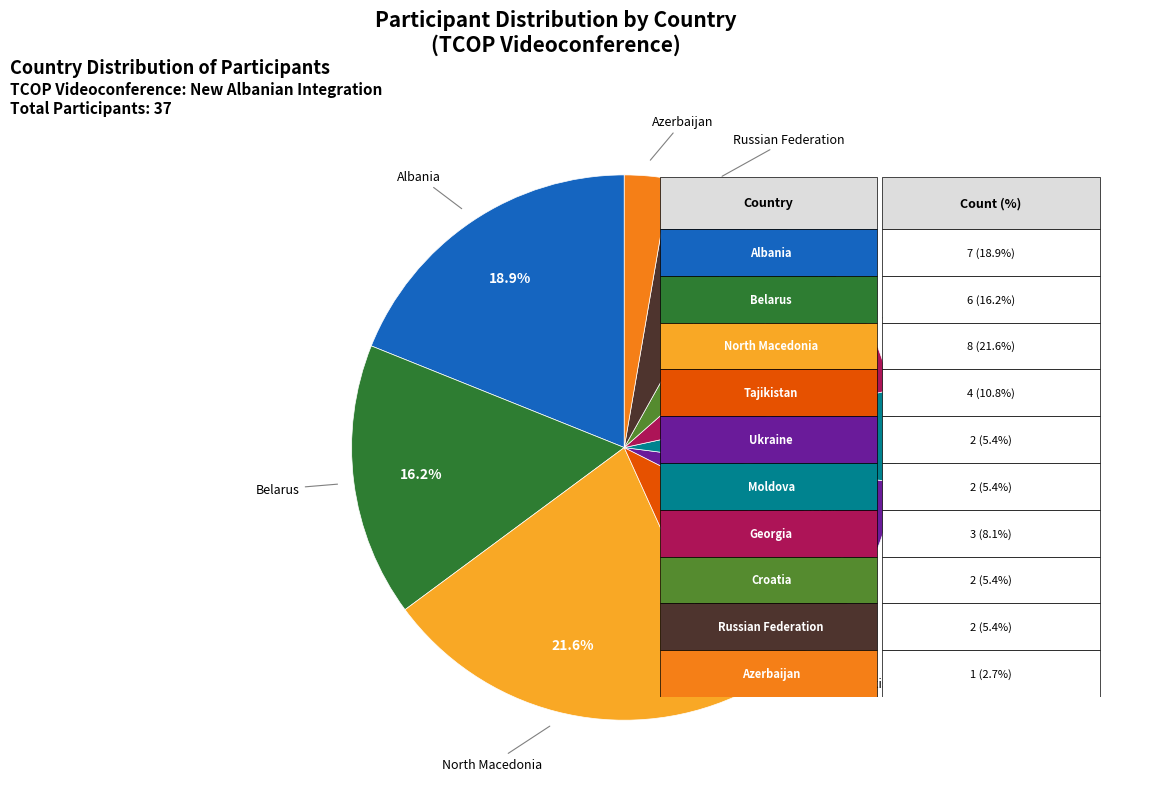

Is there any slice that represents more than half of the pie?

No